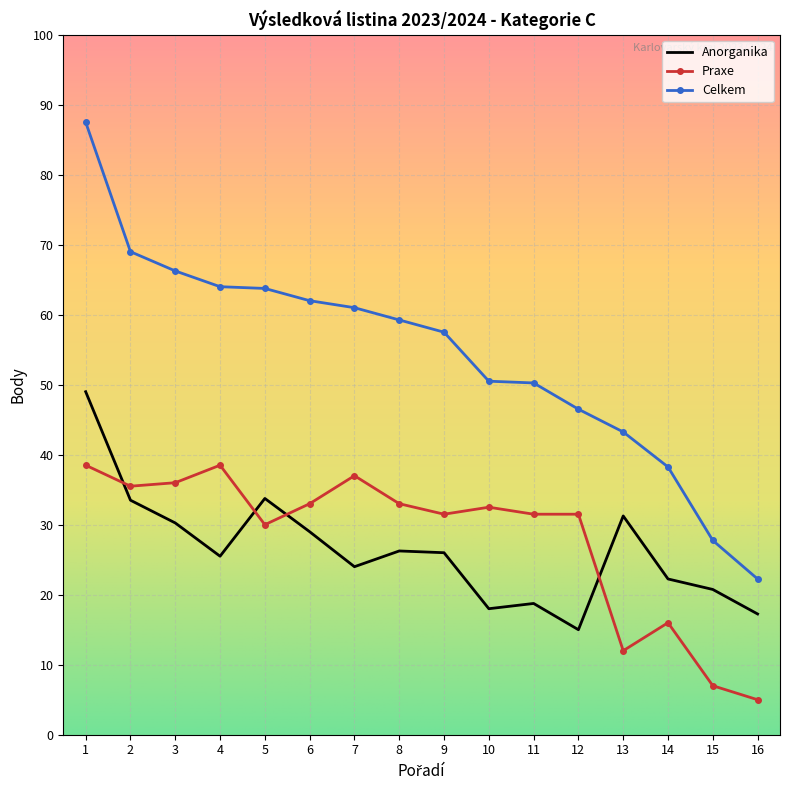

True or false: Celkem and Praxe cross at least once.

False